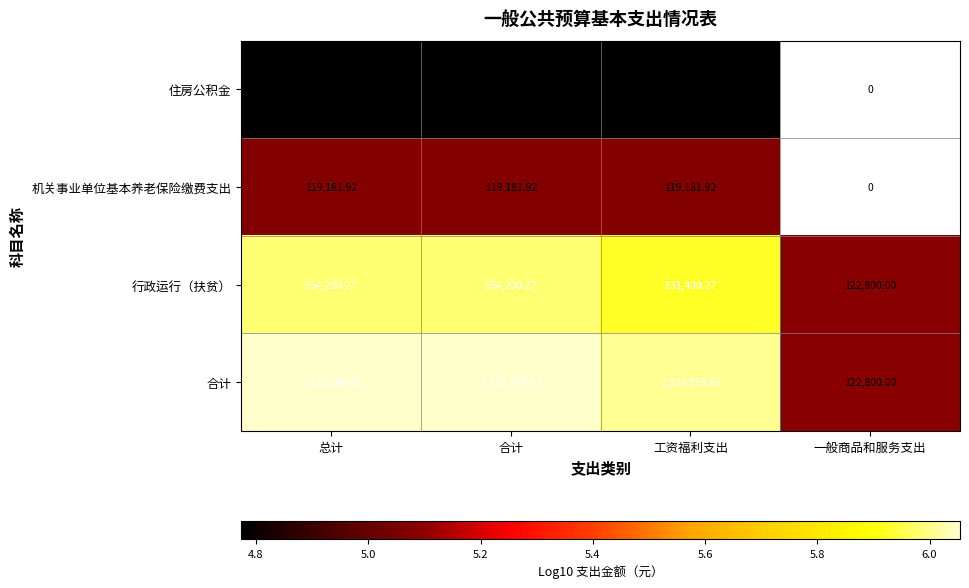

How many values in the 行政运行（扶贫） series exceed 954200?

2